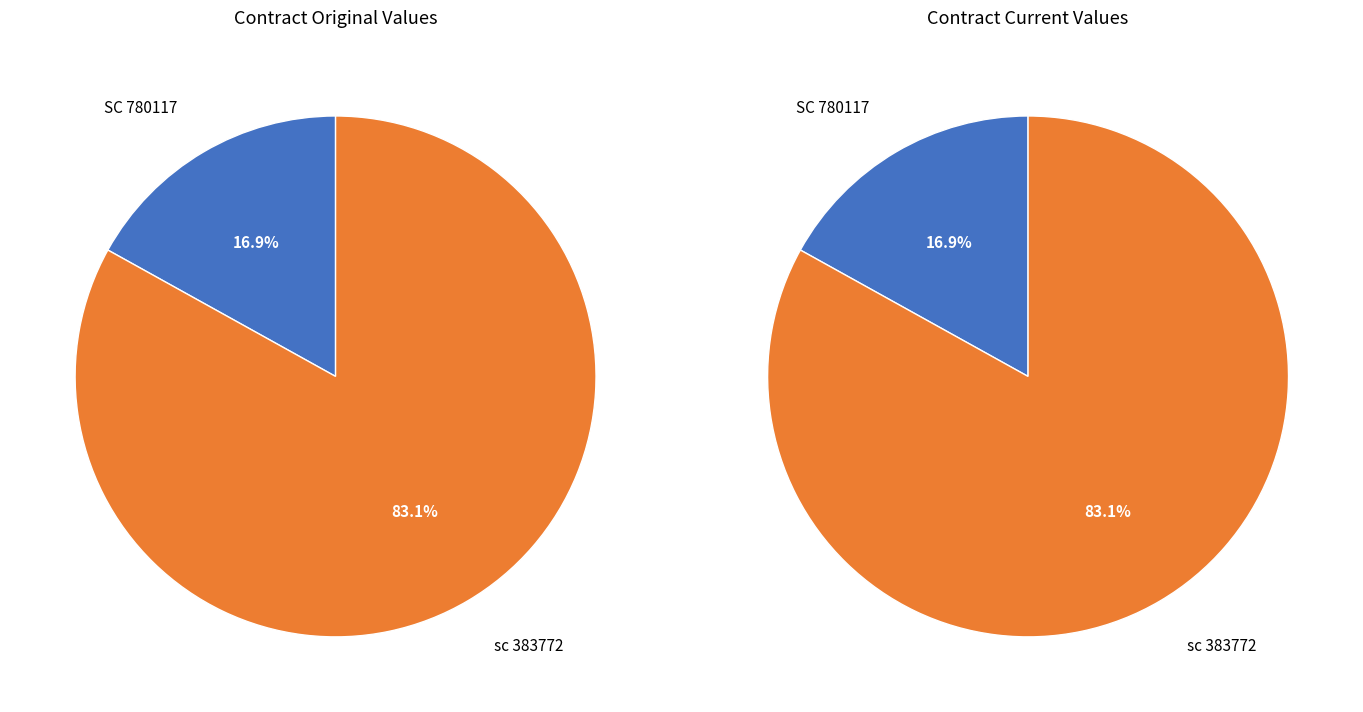

What is the ratio of the value at SC 780117 to the value at sc 383772?

0.2